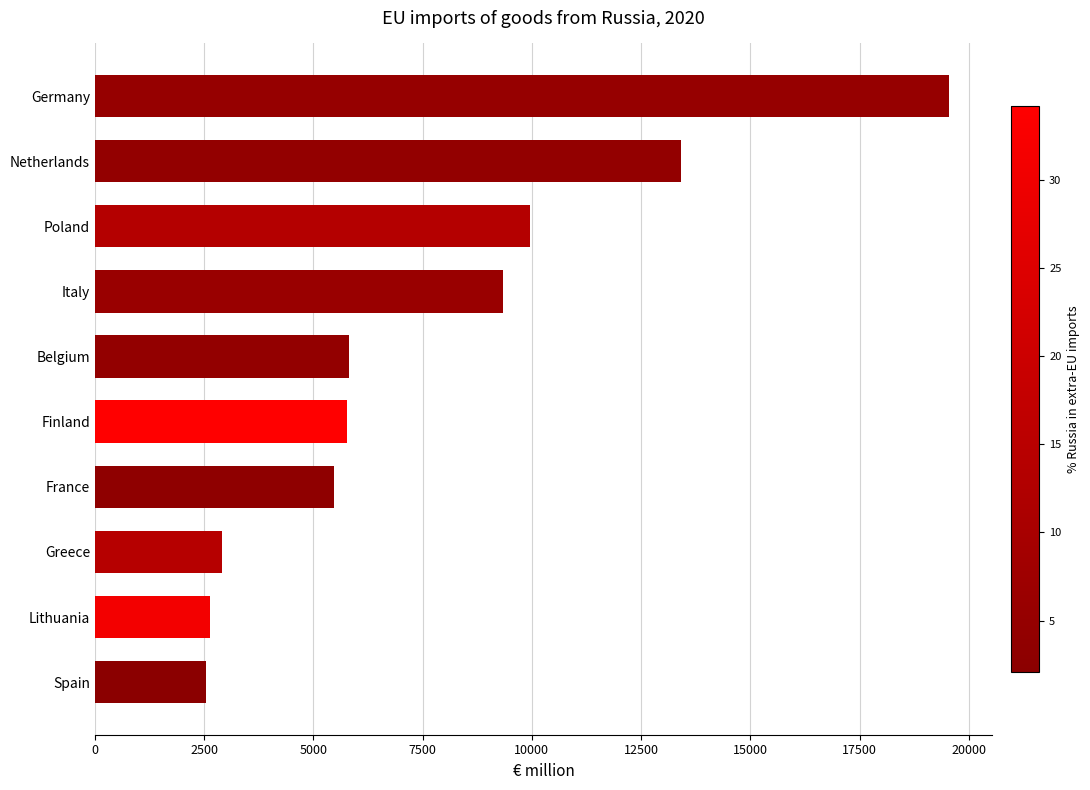

The value at Italy is 15471.9. True or false?

False